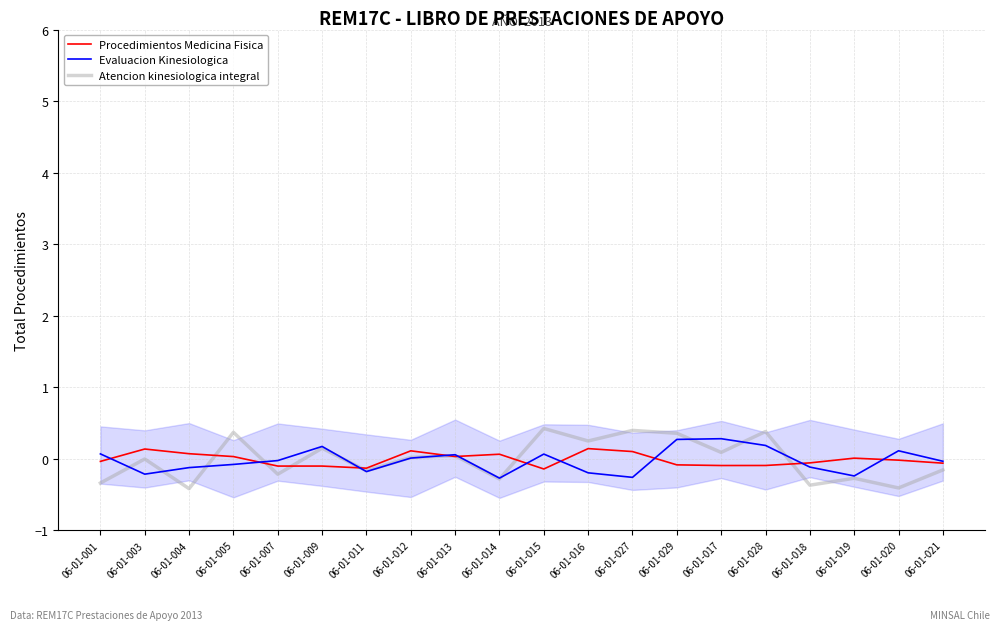

What is the label of the 5th point from the right?

06-01-028